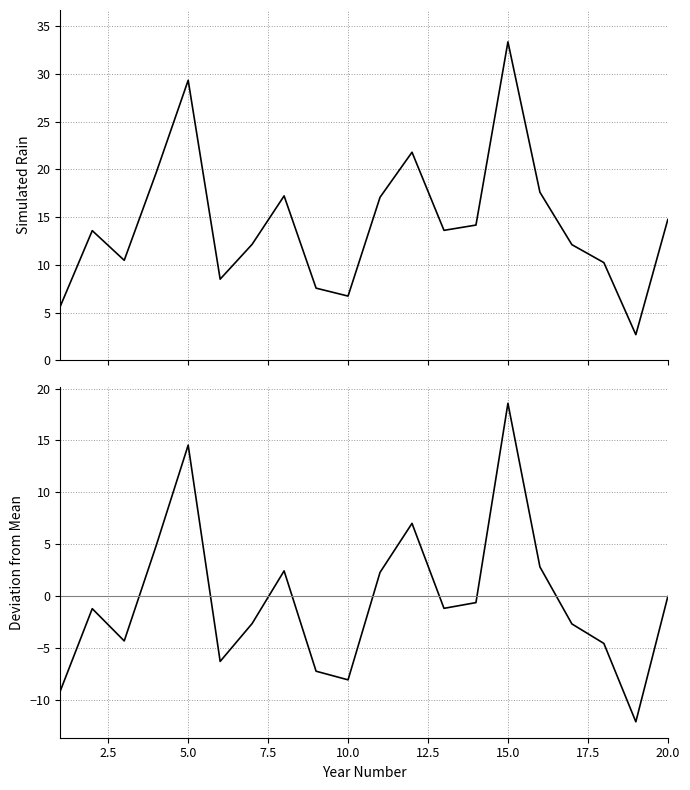

How many interior local valleys does the Deviation from Mean series have?

5